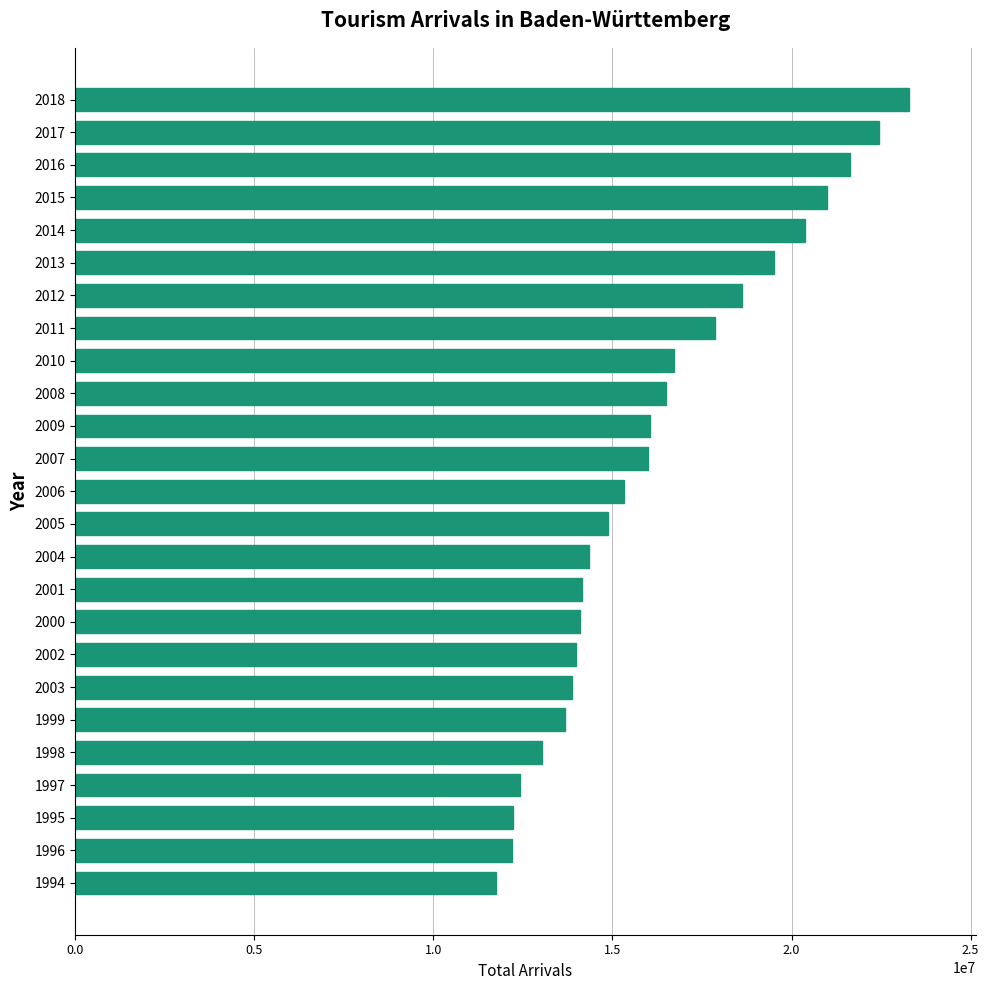

How many bars are there in total?

25